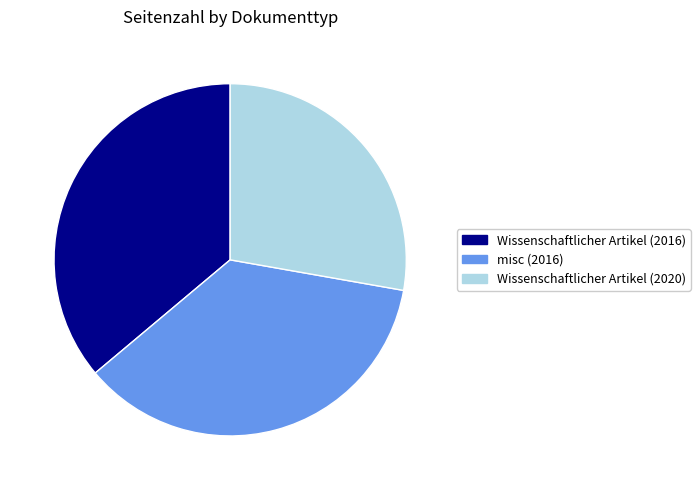

How many segments does this pie chart have?

3